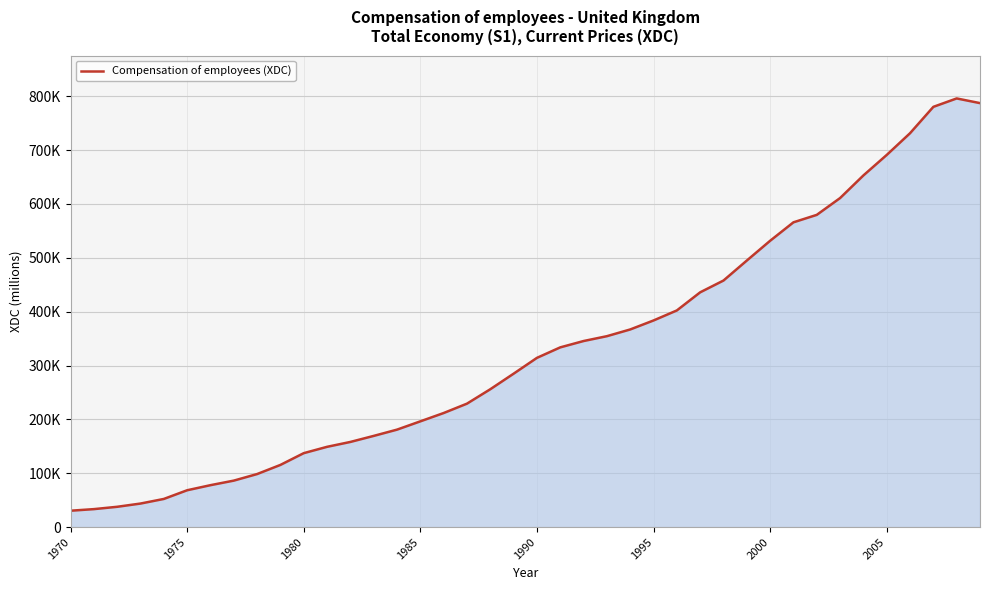

Is this an area chart (filled region under the line)?

Yes